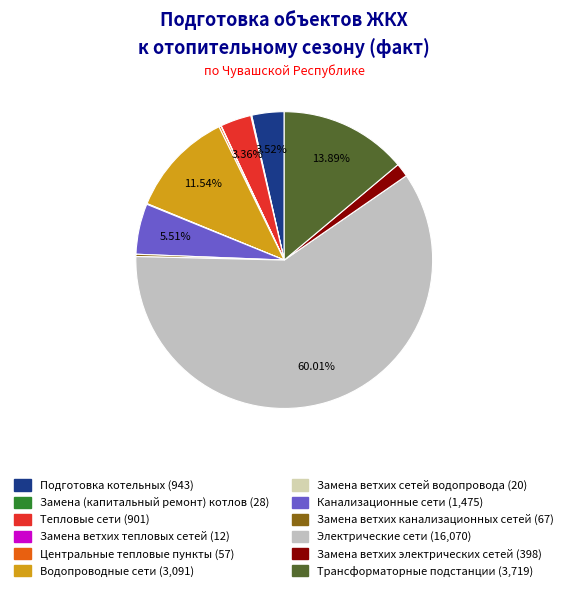

To the nearest percent, what is the combined percentage of Электрические сети and Центральные тепловые пункты?

60%